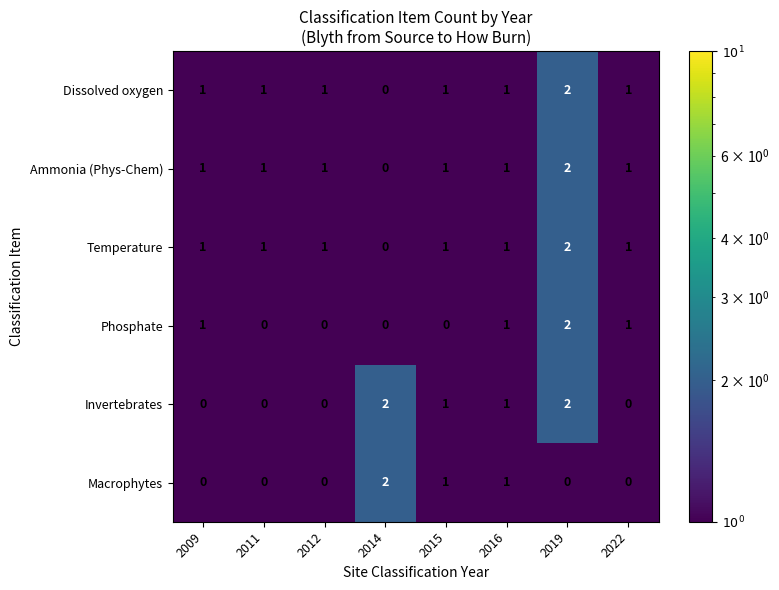

At which category is the sum across all series the highest?

2019